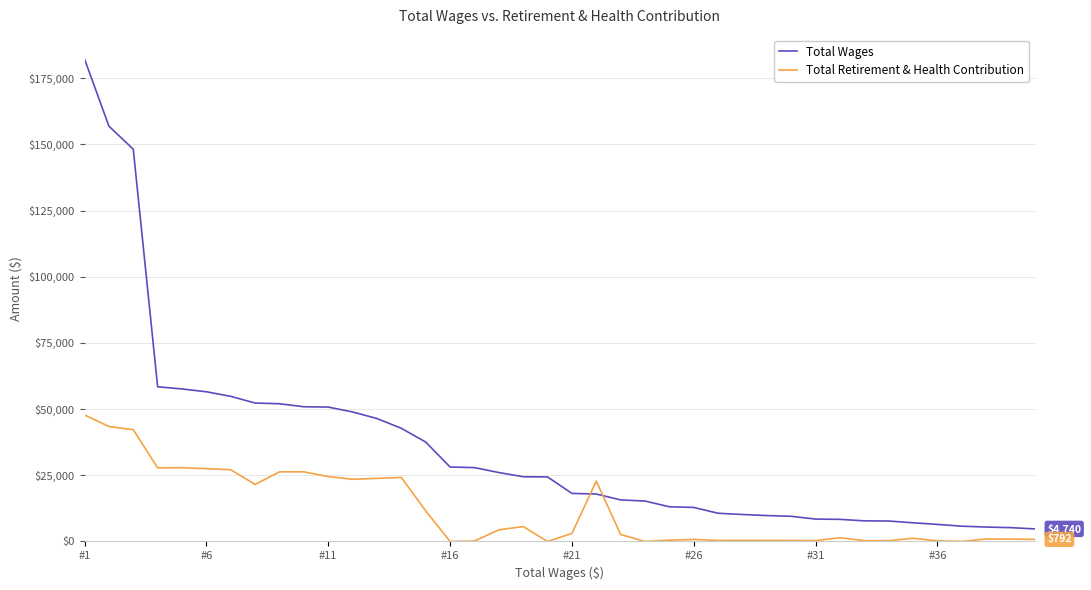

Does the chart display data point markers on the line(s)?

No